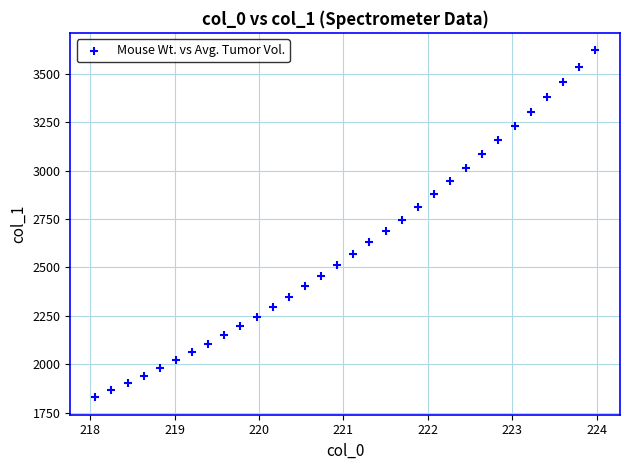

What is the range of X values (max minus min)?

5.9